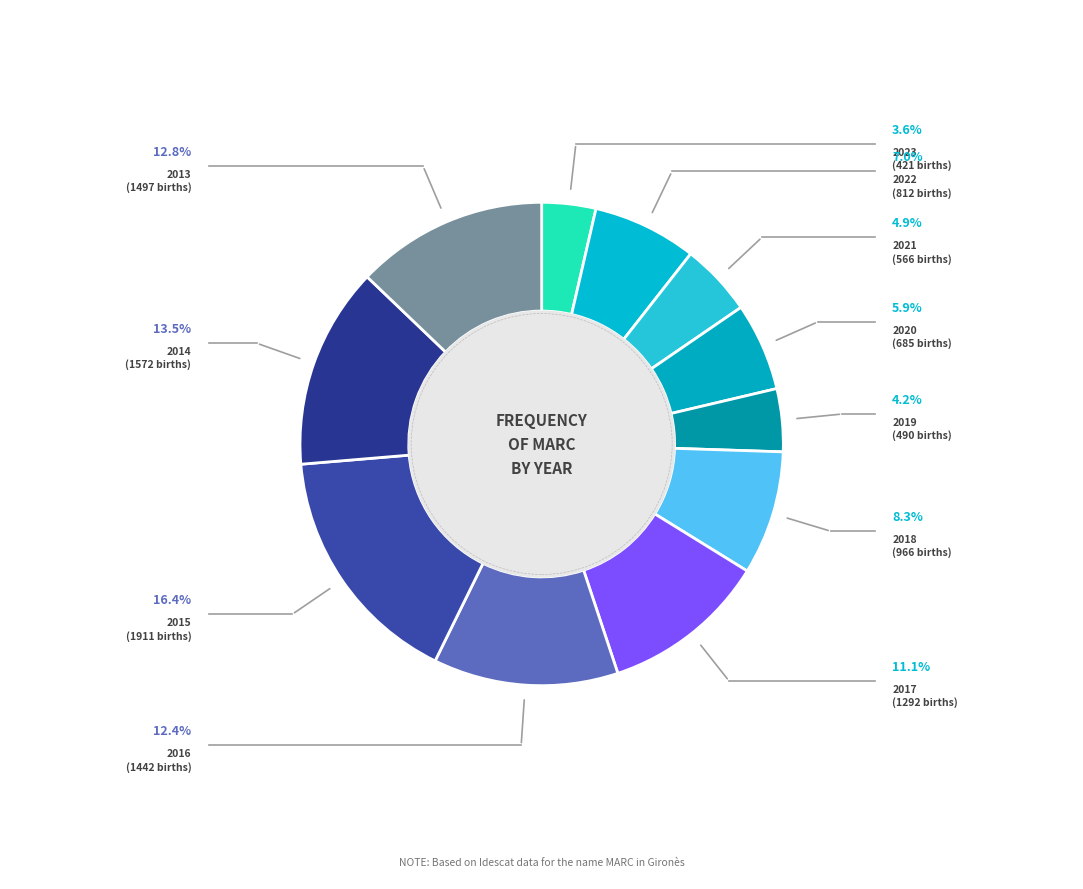

How many slices are in this pie chart?

11